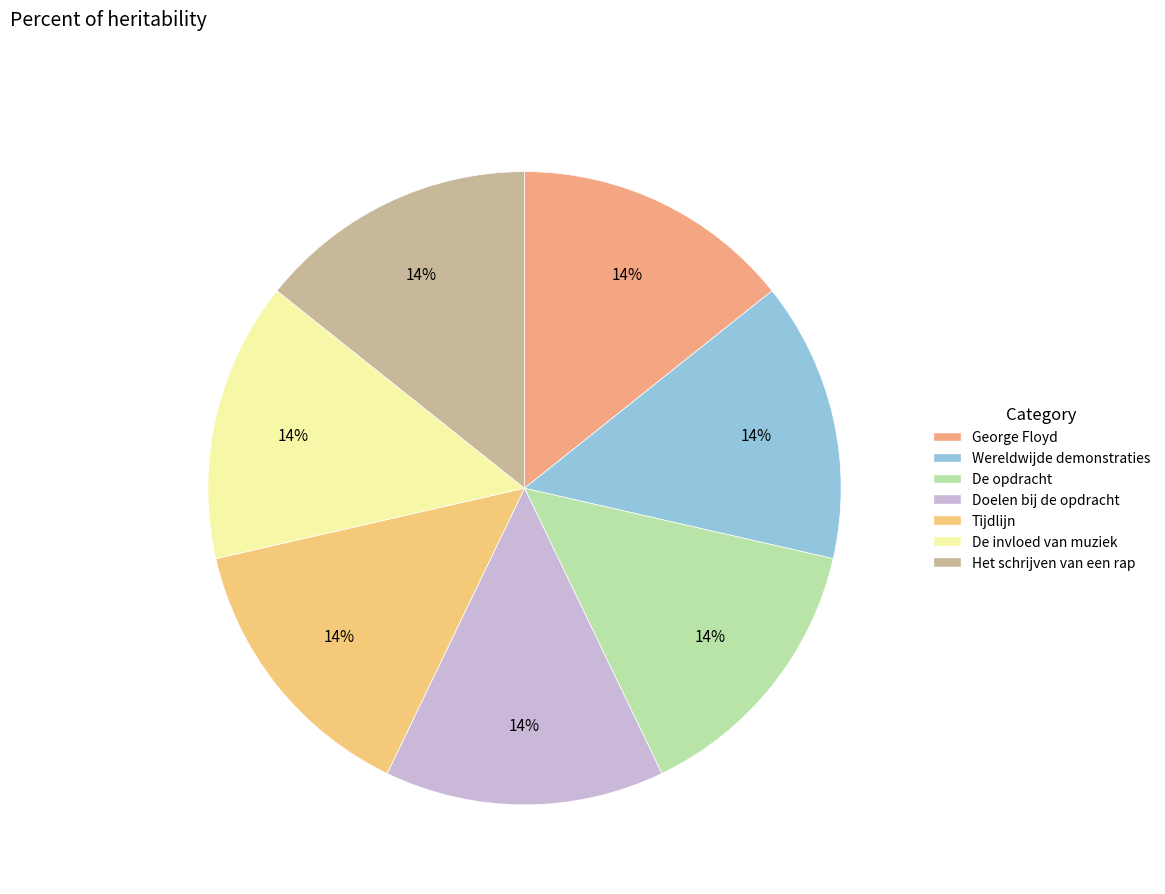

Is the sum of De opdracht and Doelen bij de opdracht greater than half?

No